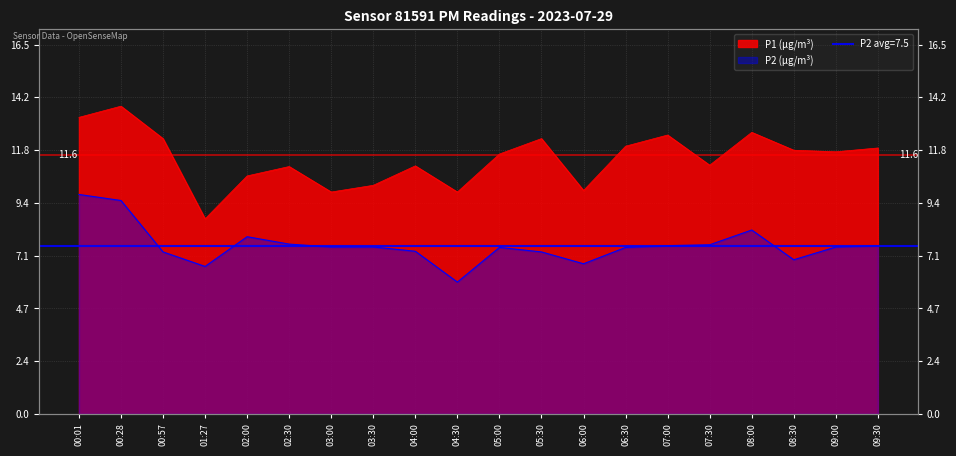

How many lines are shown in the chart?

2